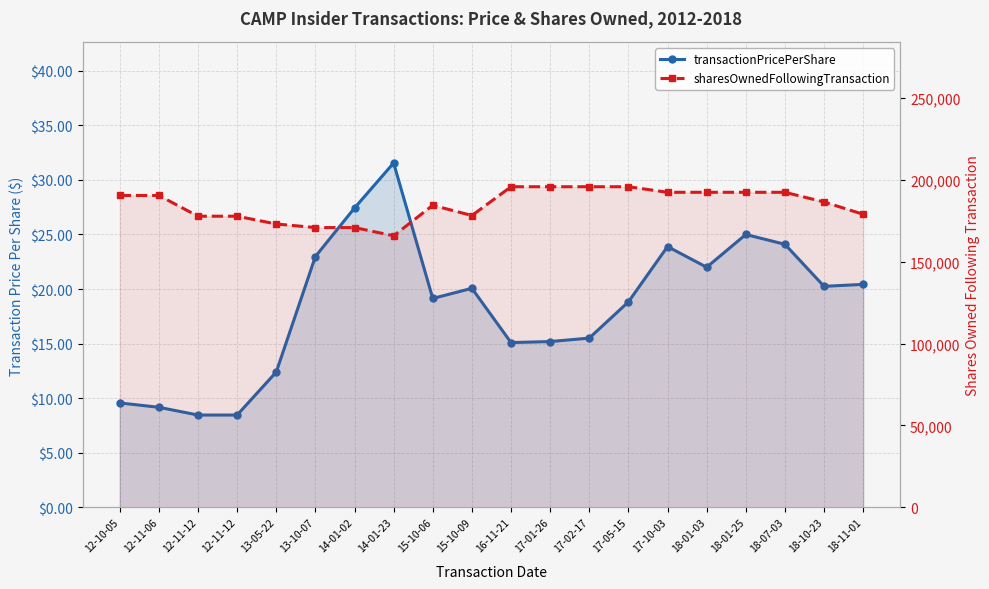

What is the difference between the maximum and minimum values in the transactionPricePerShare series?

23.1